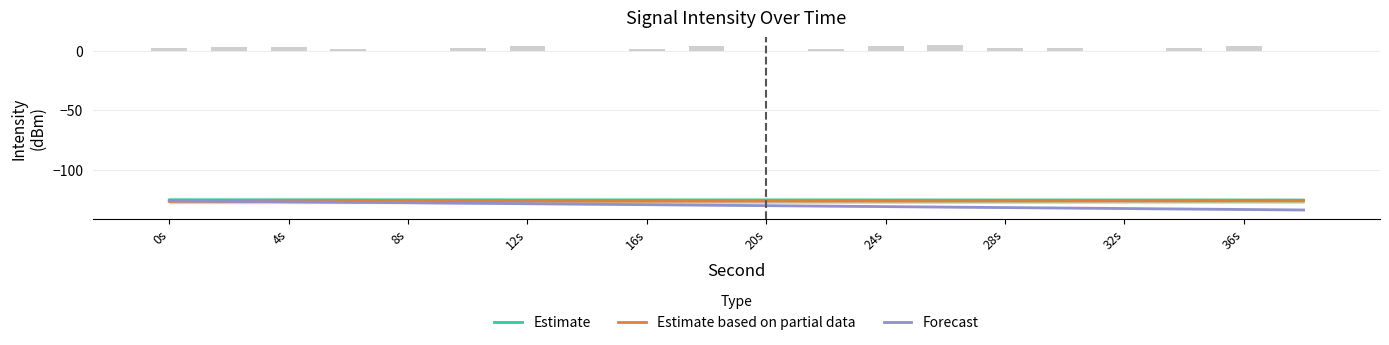

Rank the series by their average value, from highest to lowest.

Estimate, Estimate based on partial data, Forecast